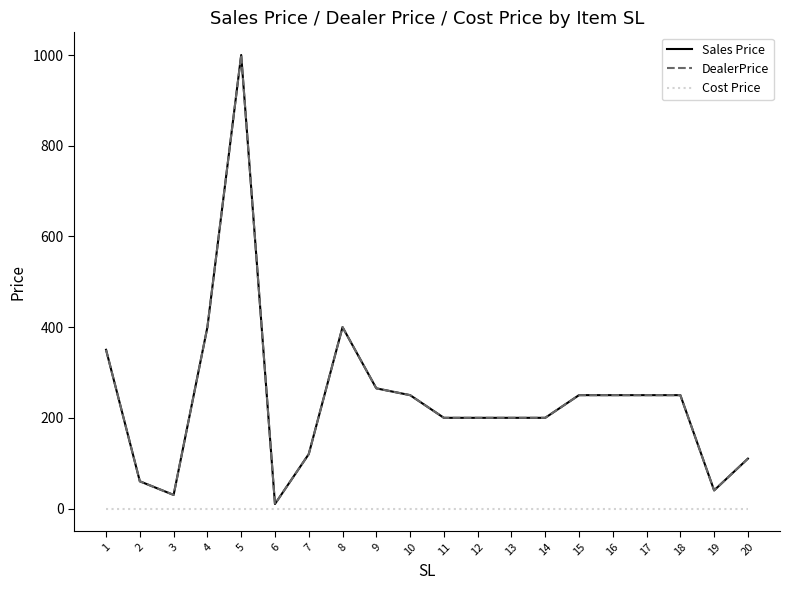

What is the sum of the DealerPrice values at 20 and 10?

360